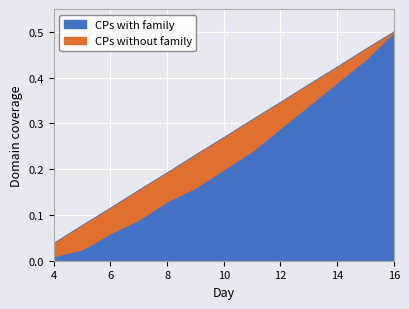

Which category has the highest value in the CPs with family series?

16